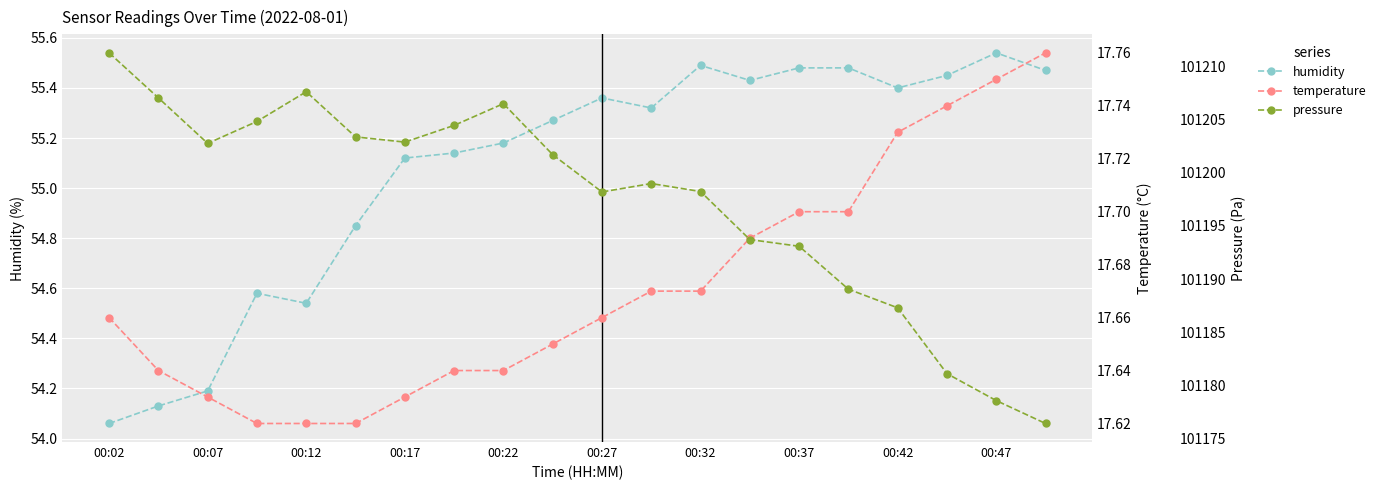

At which category is the sum across all series the highest?

00:02